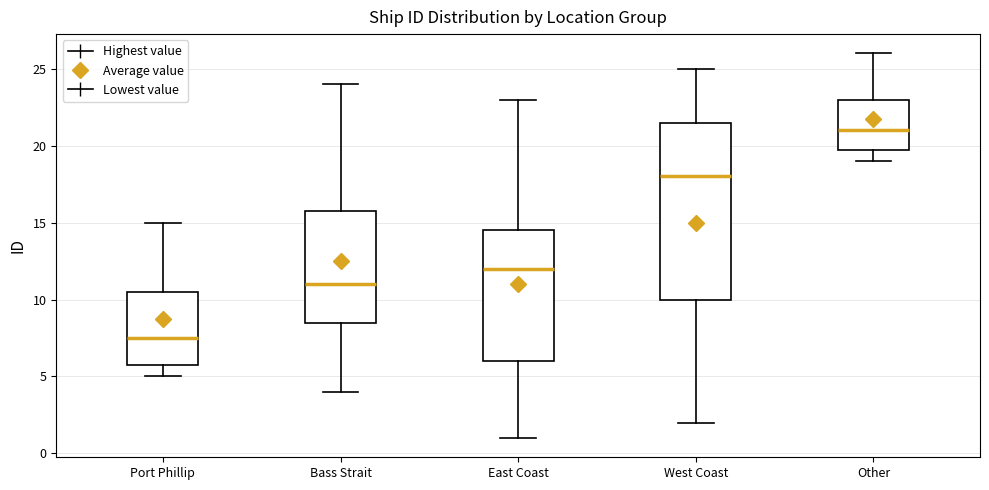

Reading left to right, read every box against the y-axis: the position of its median line, the range the box covers, and the ends of its whiskers. The values are not printed on the chart, so give them approximately, as read against the axis.

Port Phillip: median 7.5, box 6.0 to 10.5, whiskers 5.0 to 15.0
Bass Strait: median 11.0, box 8.5 to 16.0, whiskers 4.0 to 24.0
East Coast: median 12.0, box 6.0 to 14.5, whiskers 1.0 to 23.0
West Coast: median 18.0, box 10.0 to 21.5, whiskers 2.0 to 25.0
Other: median 21.0, box 20.0 to 23.0, whiskers 19.0 to 26.0